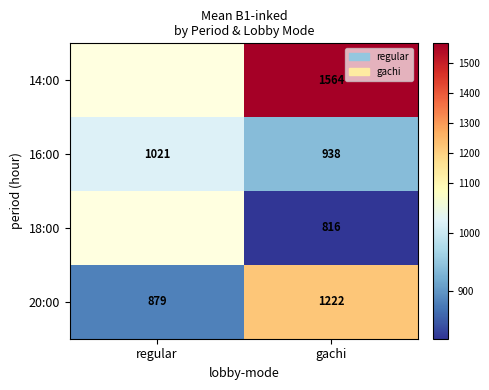

What is the spread (max minus min) of values at gachi?

748